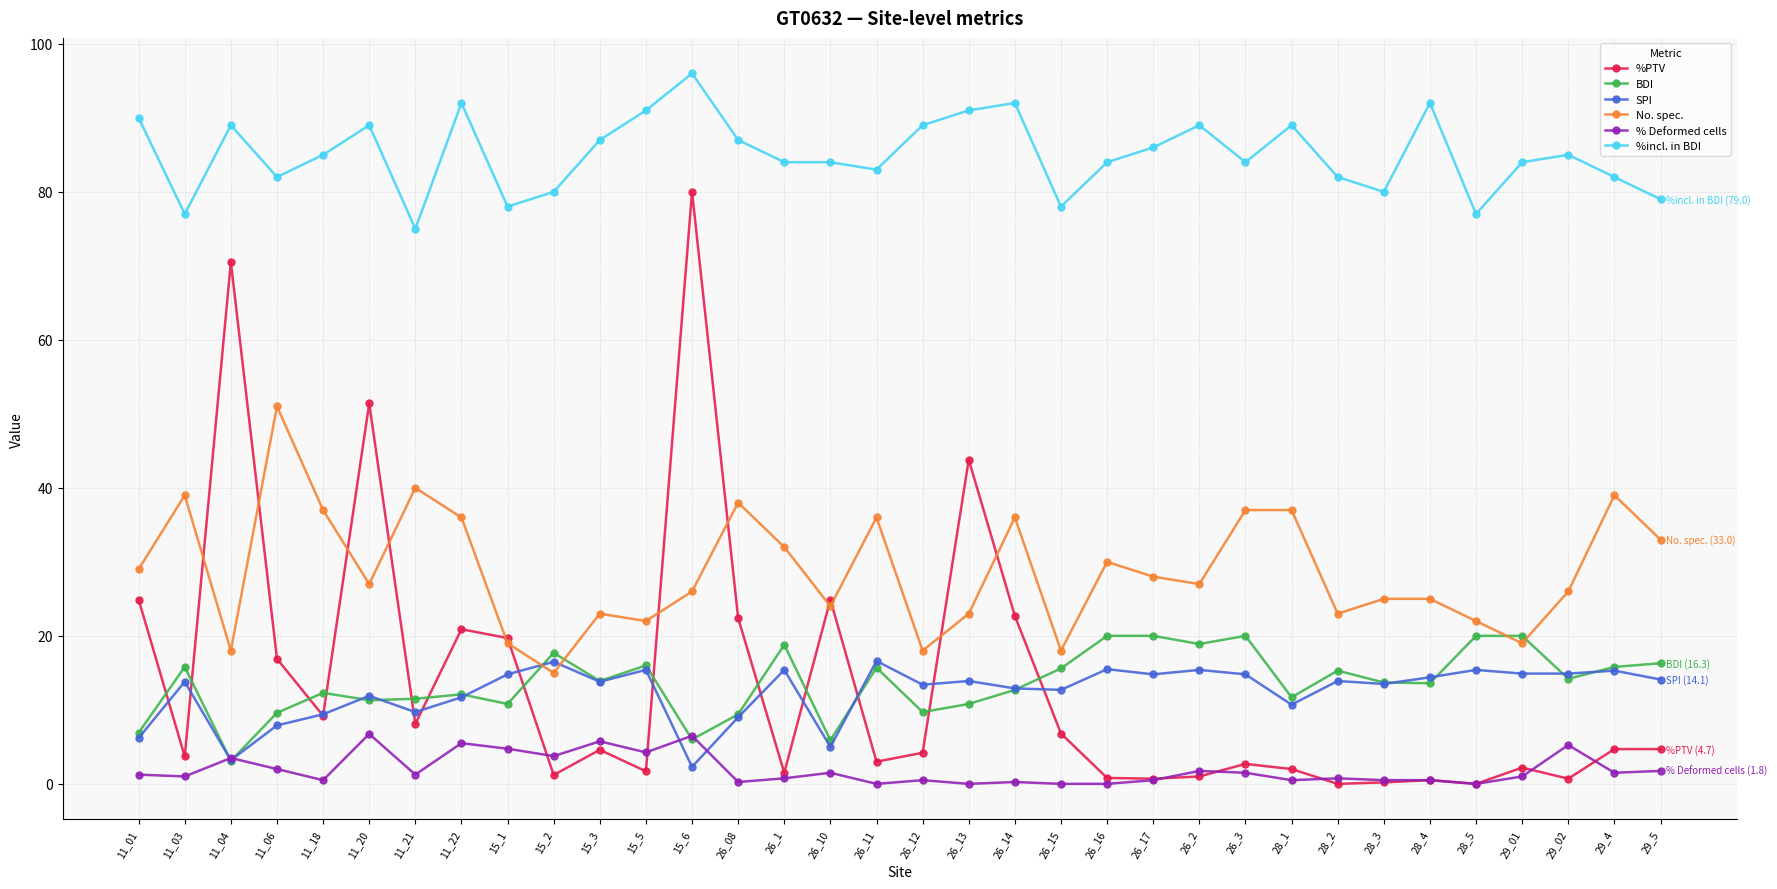

Is the value of %PTV at 26_08 greater than the value of No. spec. at 26_08?

No